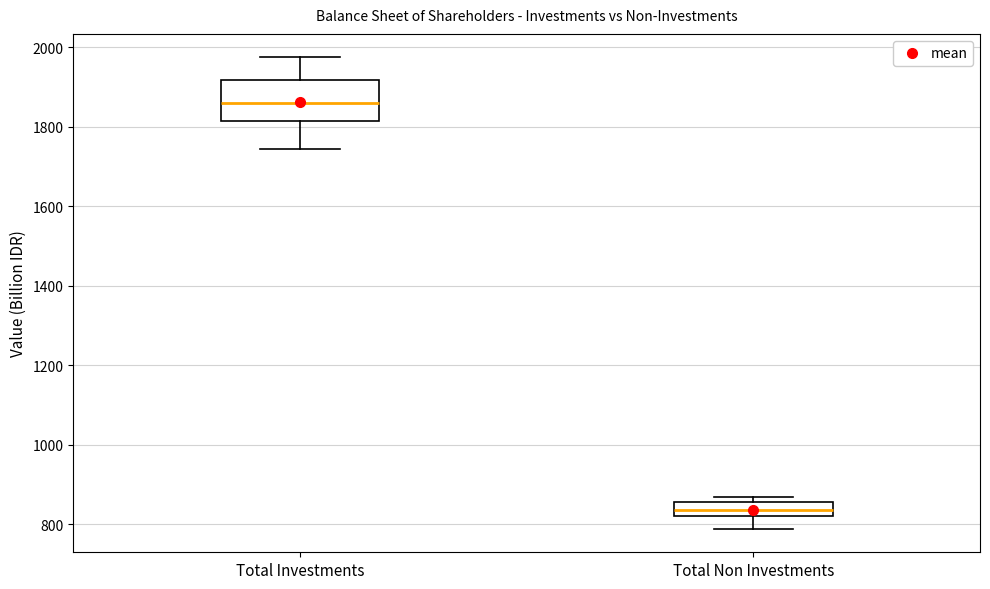

Which box is the tallest, from its lower edge to its upper edge?

Total Investments